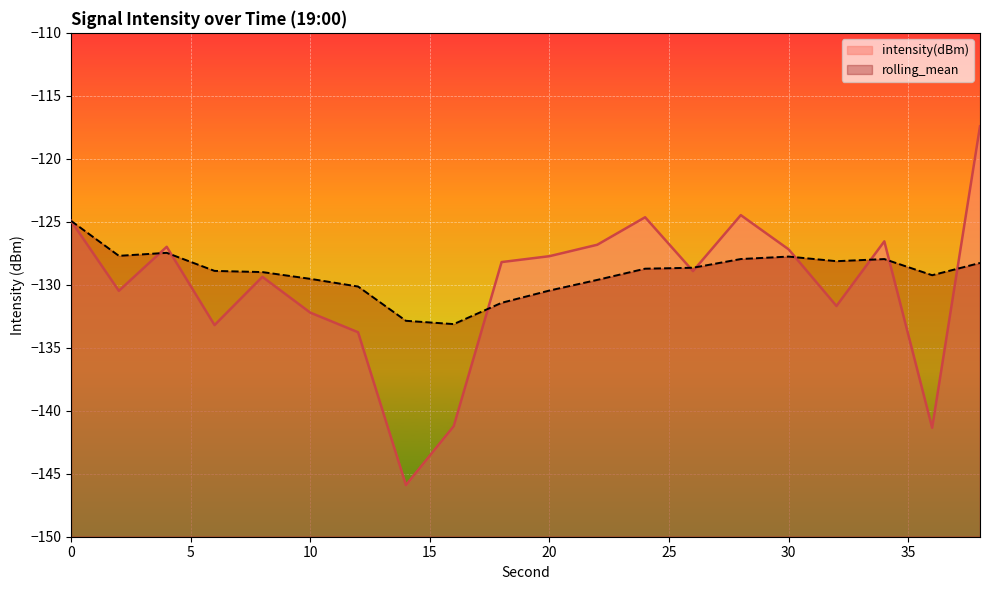

How many interior local peaks does the rolling_mean series have?

3